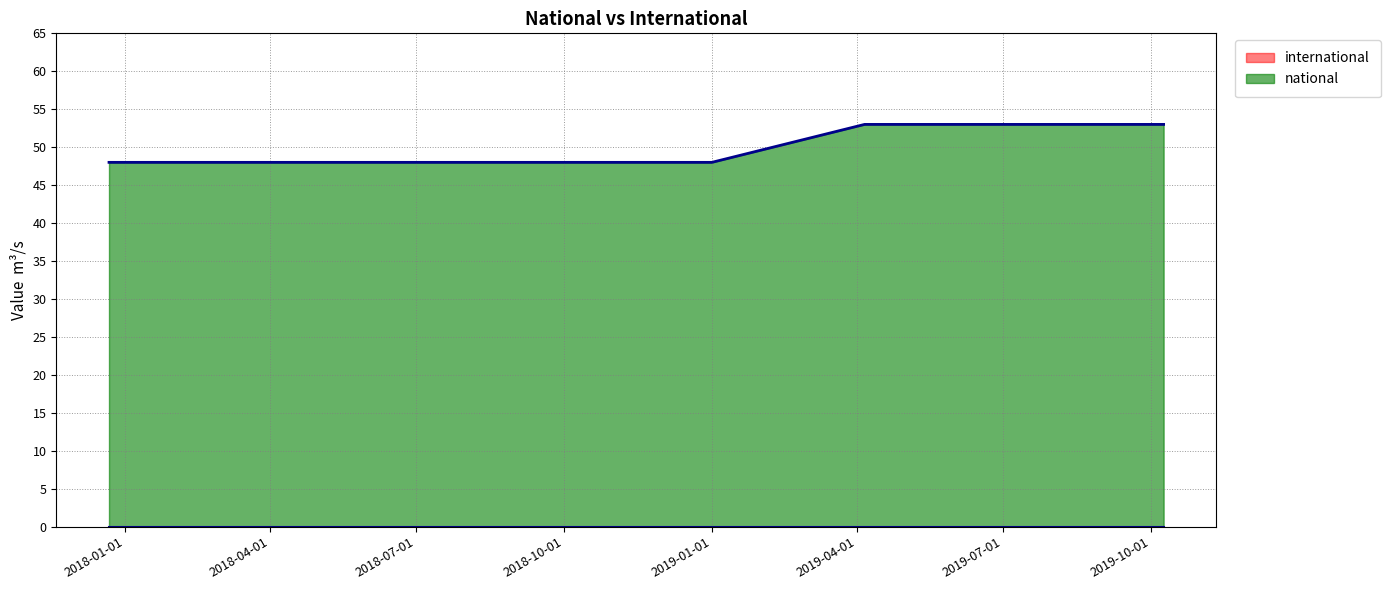

What is the sum of the values at 2018-09-28 and 2017-12-22?

96